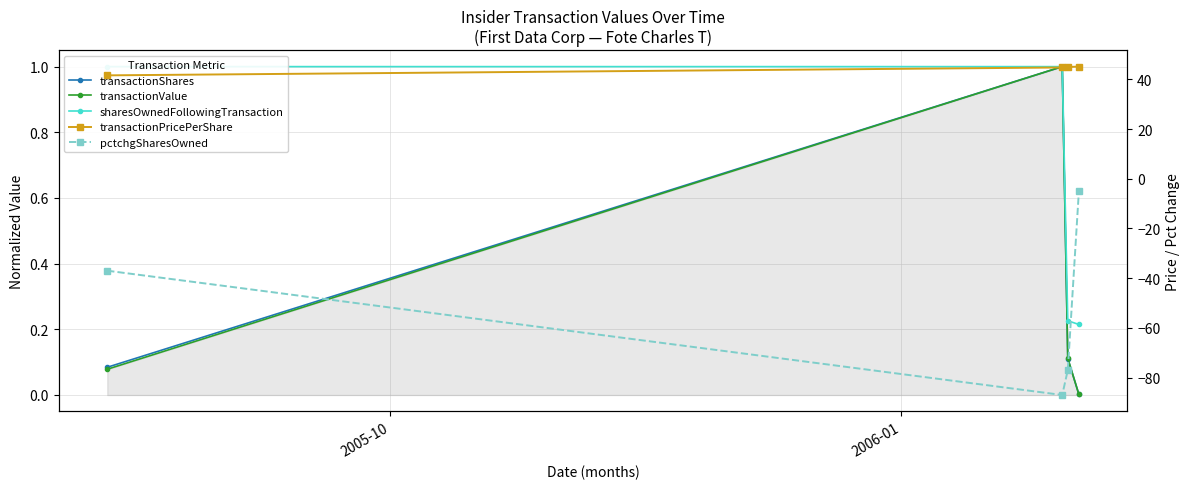

True or false: pctchgSharesOwned and transactionPricePerShare cross at least once.

False